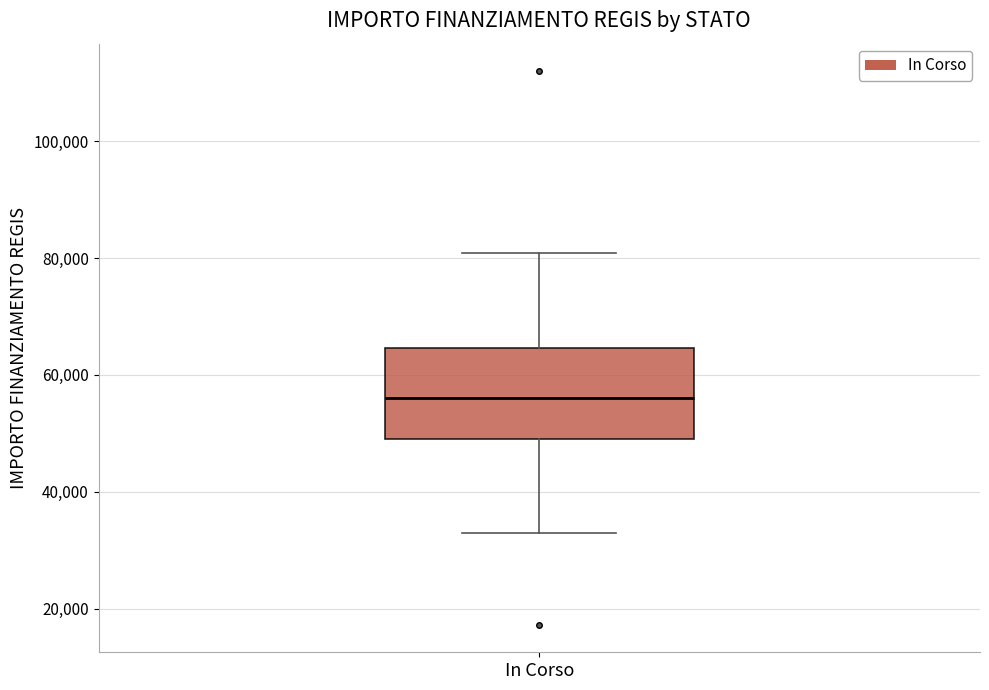

Transcribe this box plot: give where the median line is, the range the box spans, and where the two whiskers end, as read against the y-axis. The values are not printed on the chart, so give them approximately, as read against the axis.

median 56000, box 50000 to 64000, whiskers 32000 to 80000